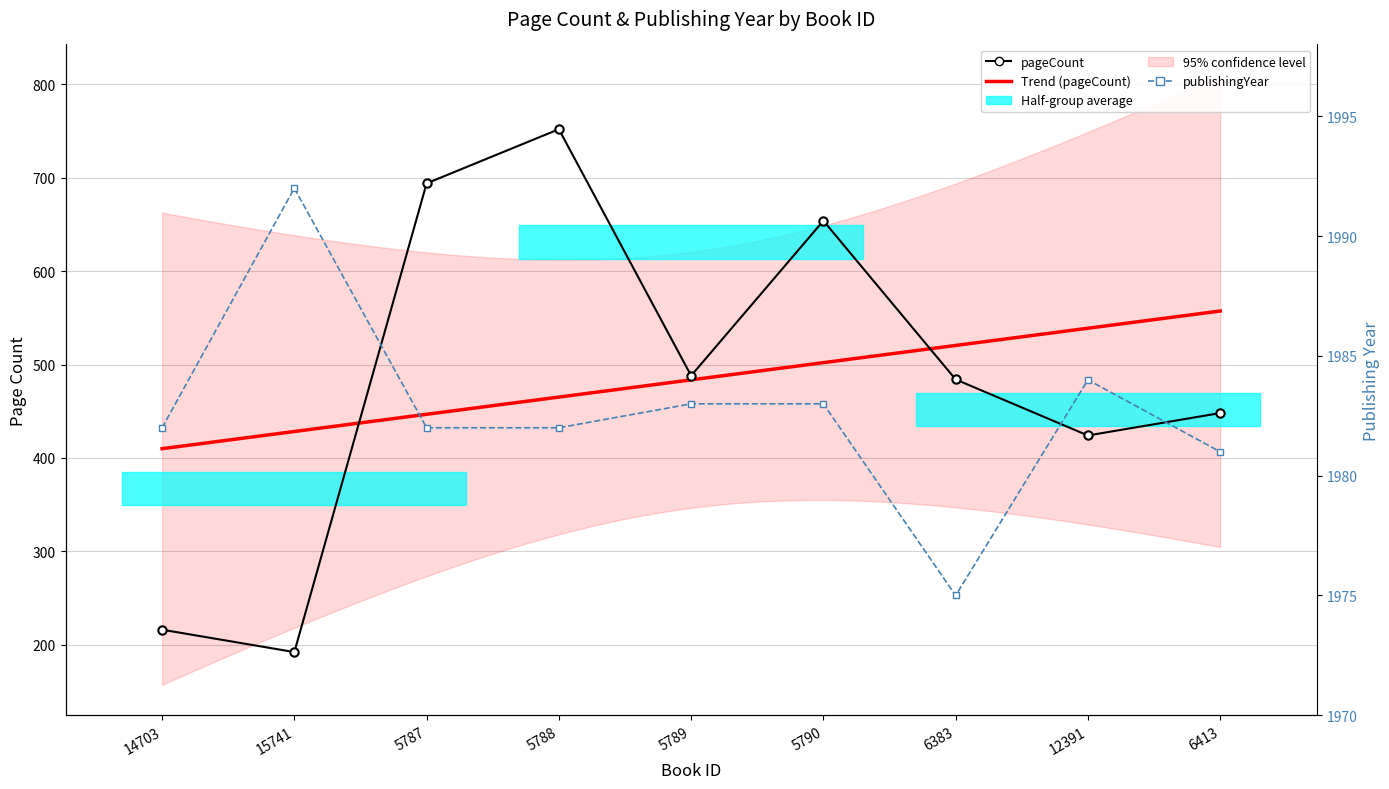

What is the sum of the pageCount values at 5790 and 5787?

1348